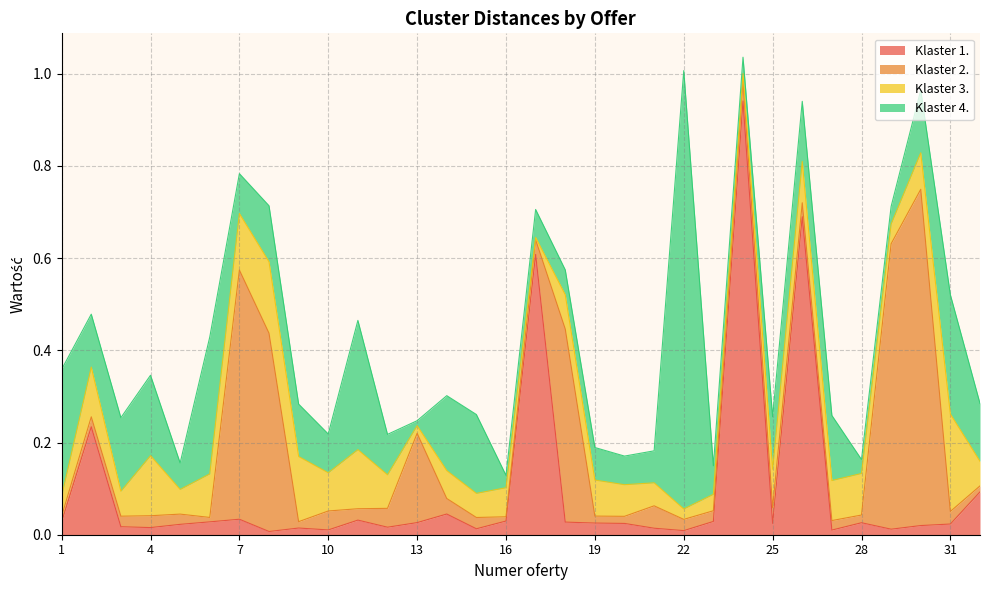

At which category does Klaster 4. reach its first local peak?

4